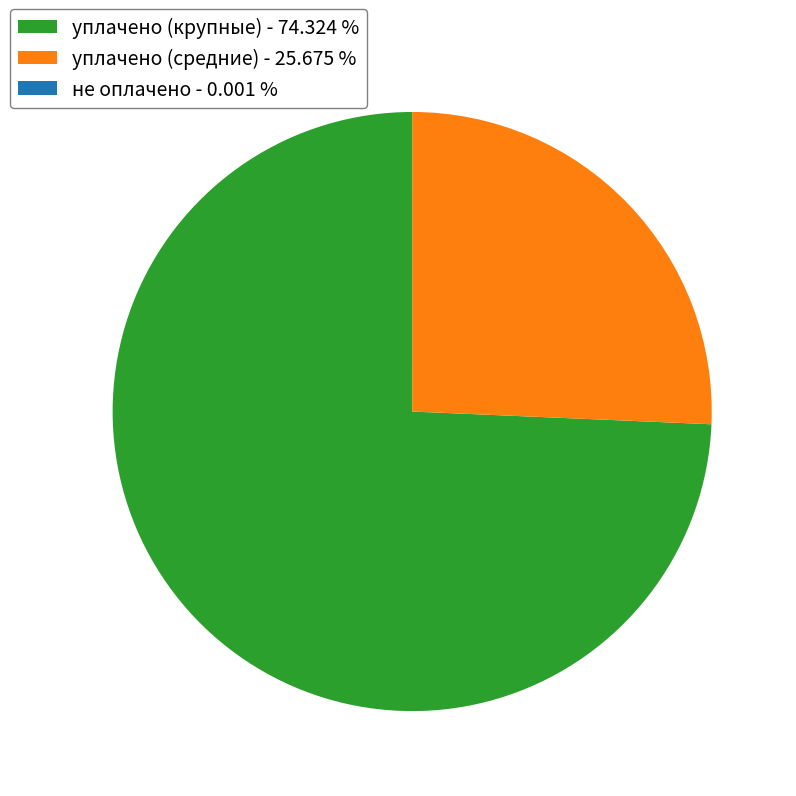

What is the largest slice in the pie chart?

уплачено (крупные) - 74.324 %